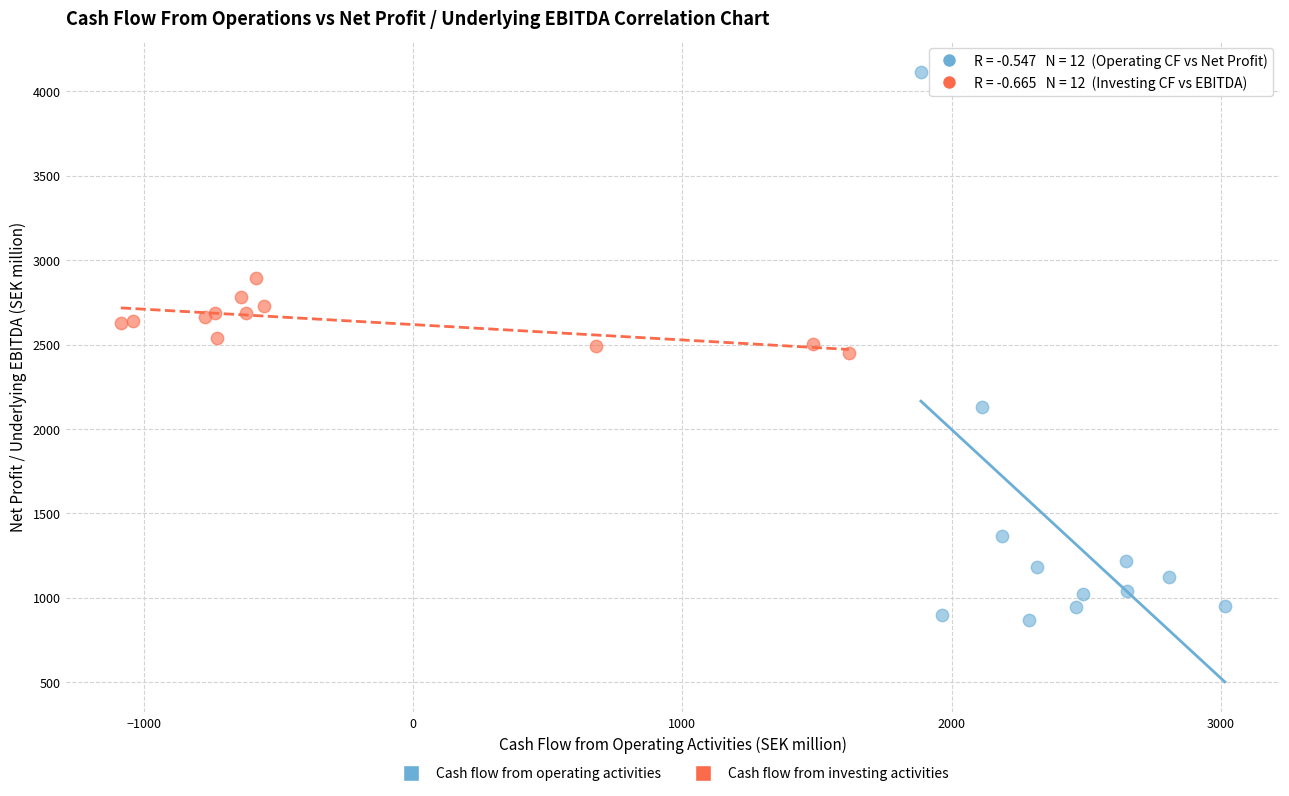

Which series contains the highest Y value?

Cash flow from operating activities